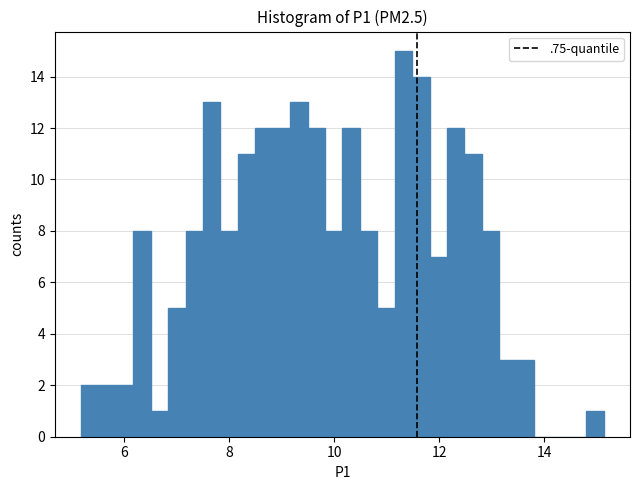

Around what value on the x-axis is the tallest bar? Give the approximate position of its centre, as read against the axis.

11.4